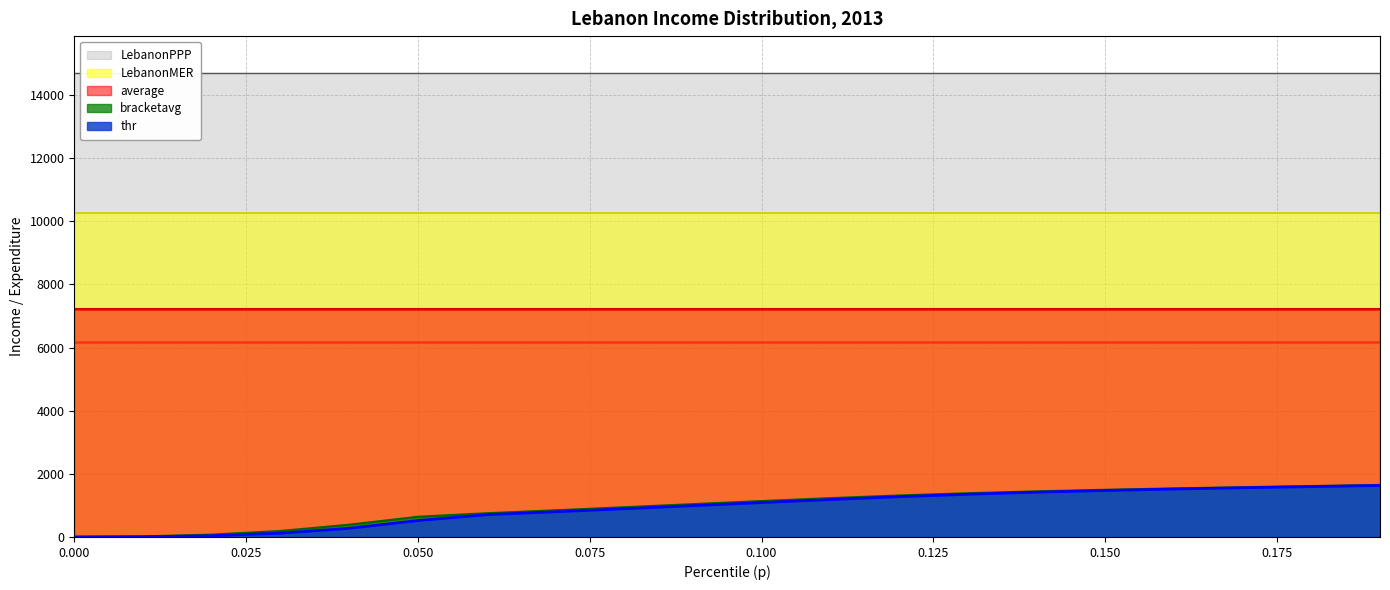

Does the chart display data point markers on the line(s)?

No